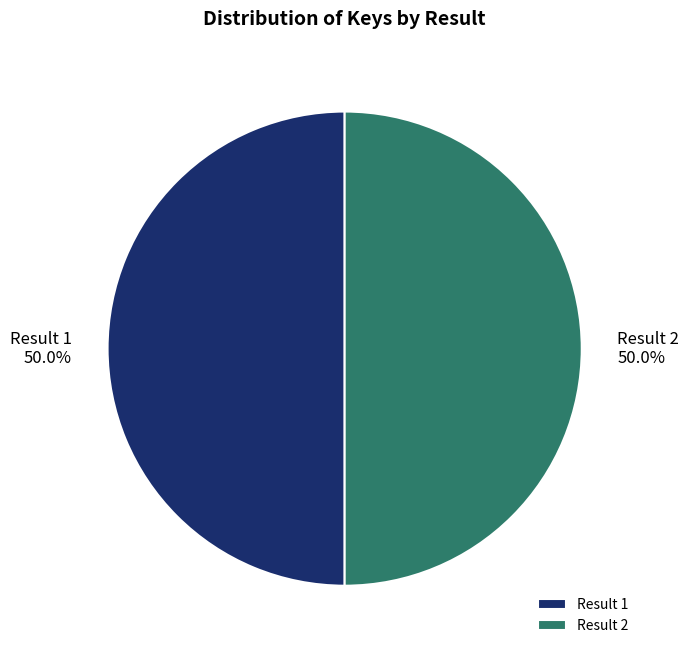

Combined, do Result 2 and Result 1 account for over 50%?

Yes